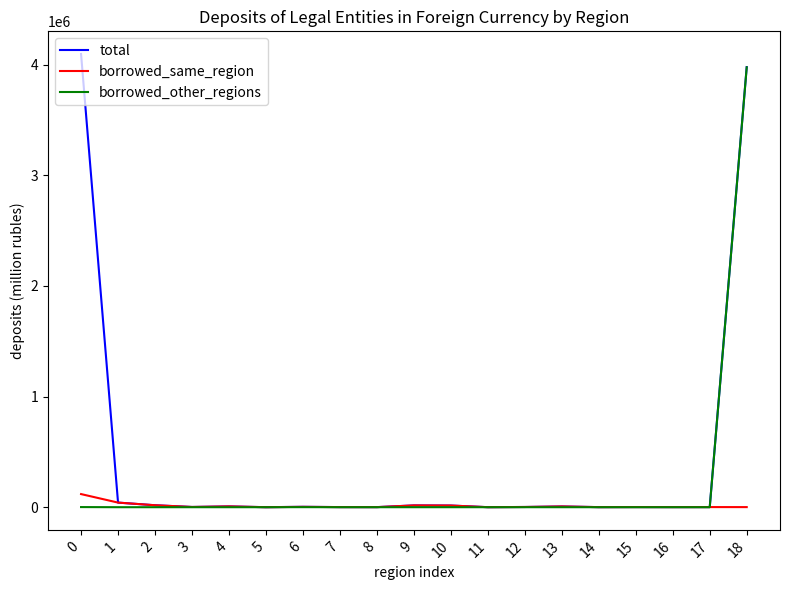

What is the highest value of the total series?

4096599